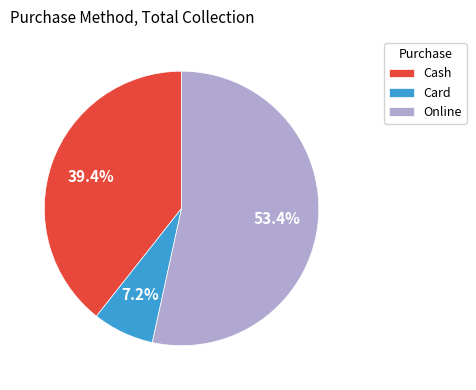

True or false: Online accounts for 39% of the total.

False